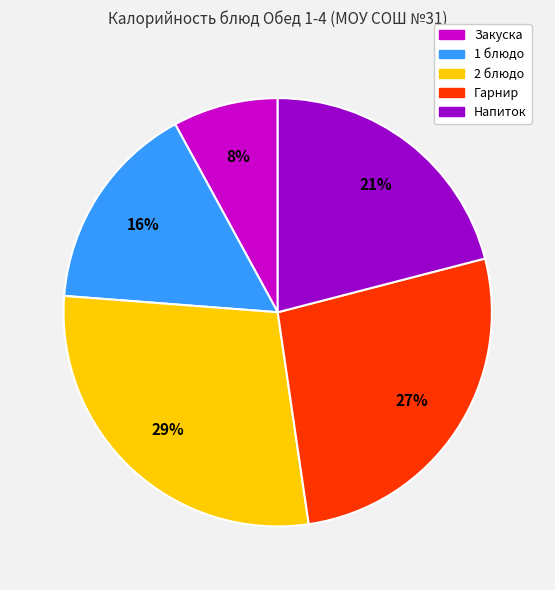

What is the largest slice in the pie chart?

2 блюдо